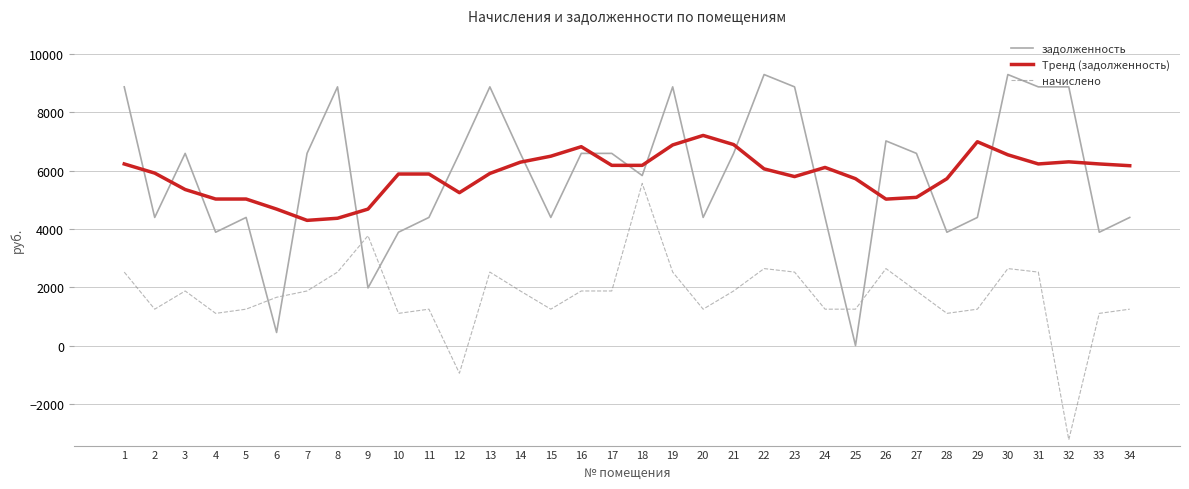

Is the value of задолженность at 12 greater than the value of начислено at 34?

Yes